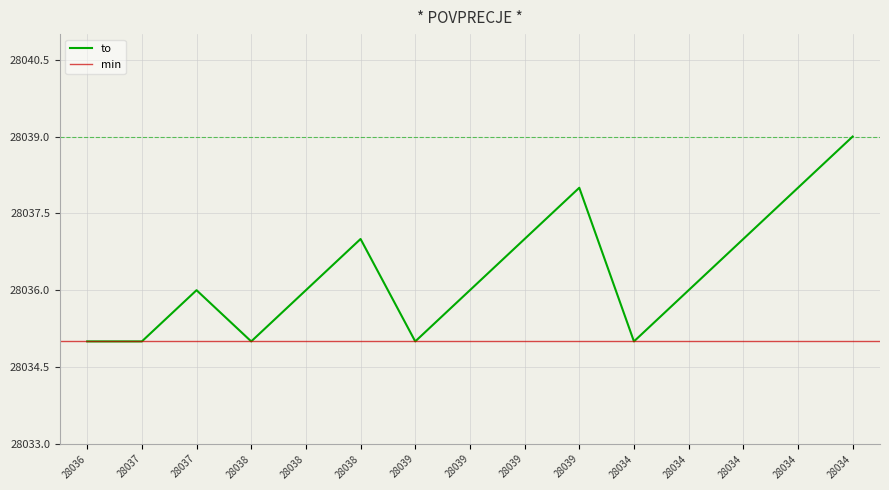

True or false: the data has more than 1 interior local peaks.

True